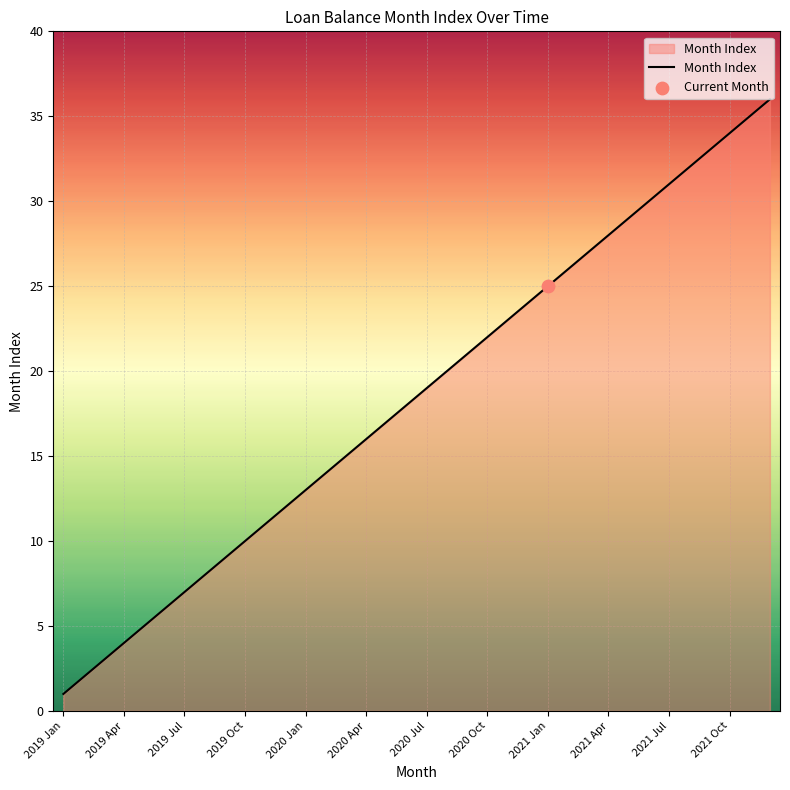

What is the maximum value shown in the chart?

36